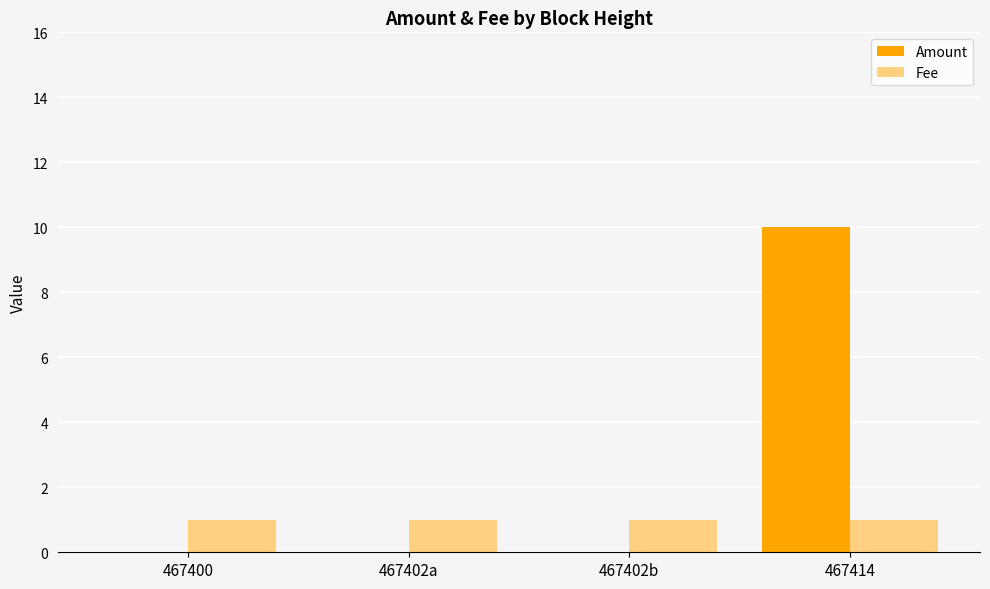

The Fee series shows 1 at 467402a. True or false?

True